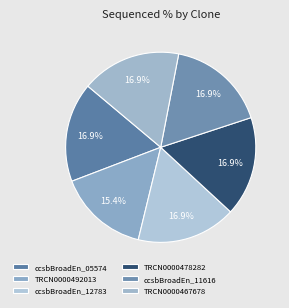

Is there a majority slice in this chart?

No